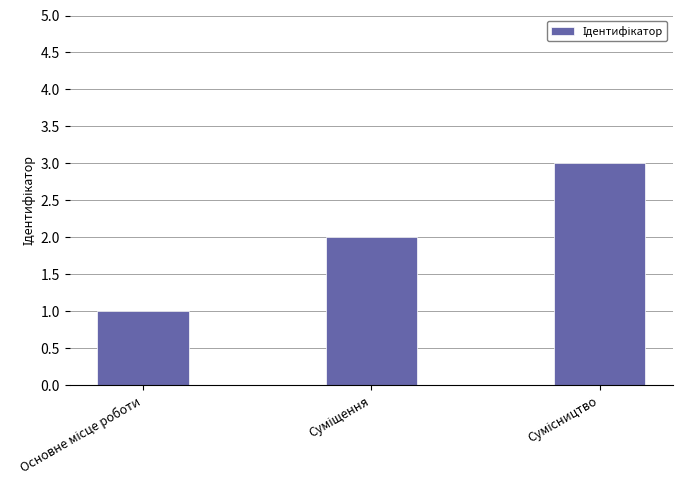

What is the greatest value displayed?

3